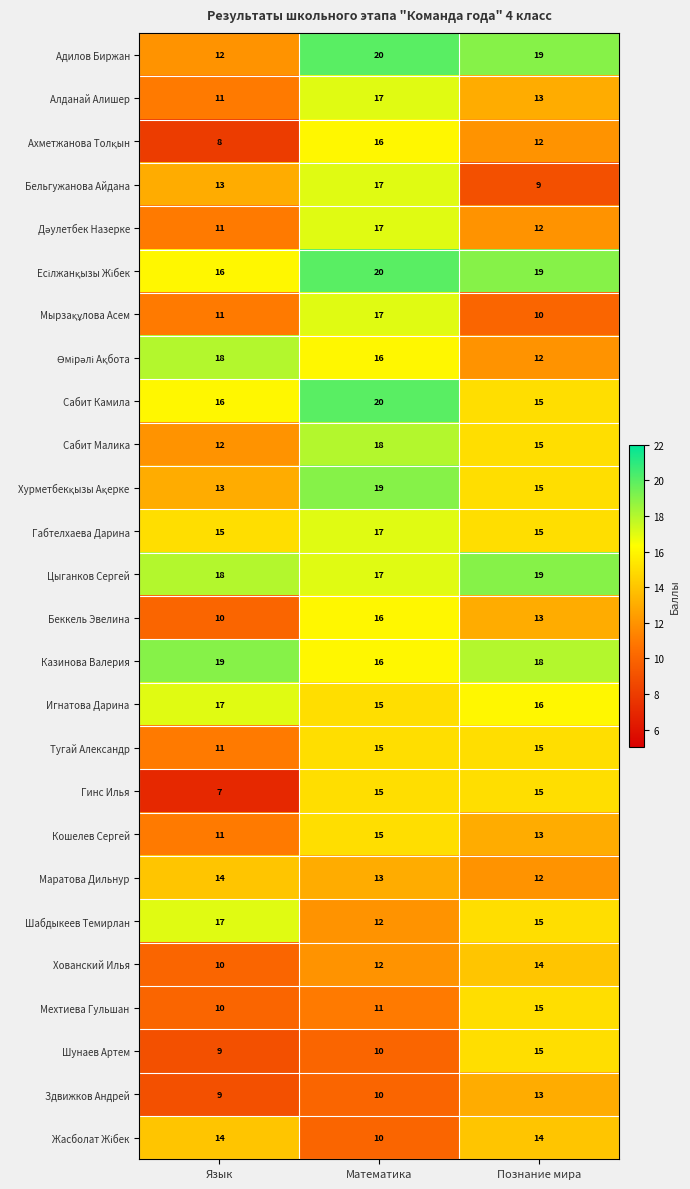

Where is Маратова Дильнур nearest to the value 13?

Математика